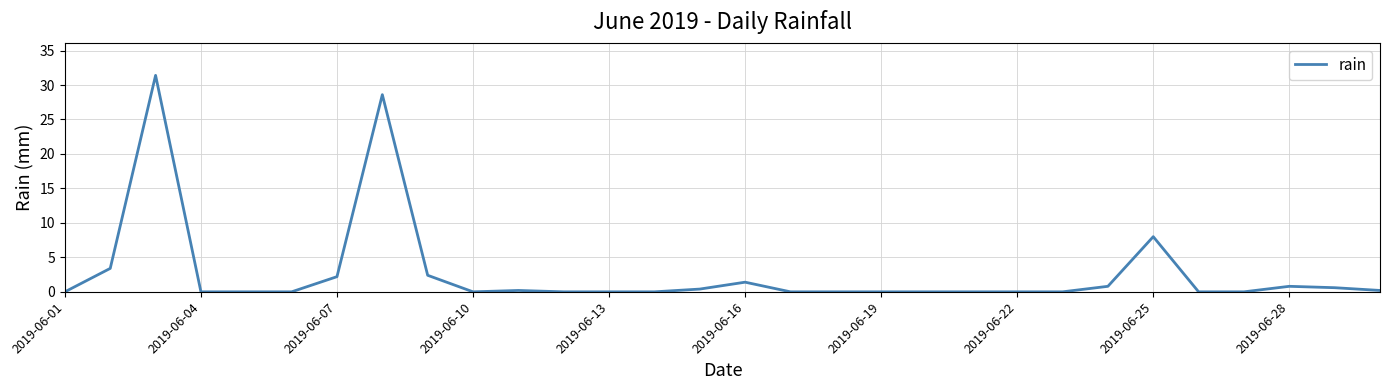

True or false: the data has more than 1 interior local peaks.

True